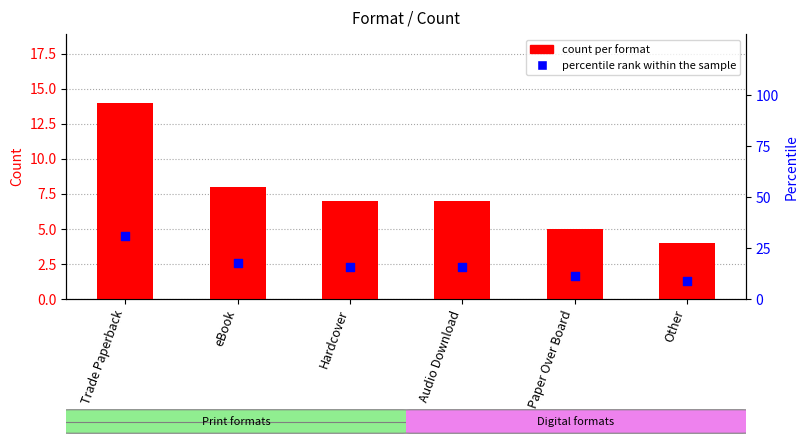

Which series contains the highest Y value?

percentile rank within sample